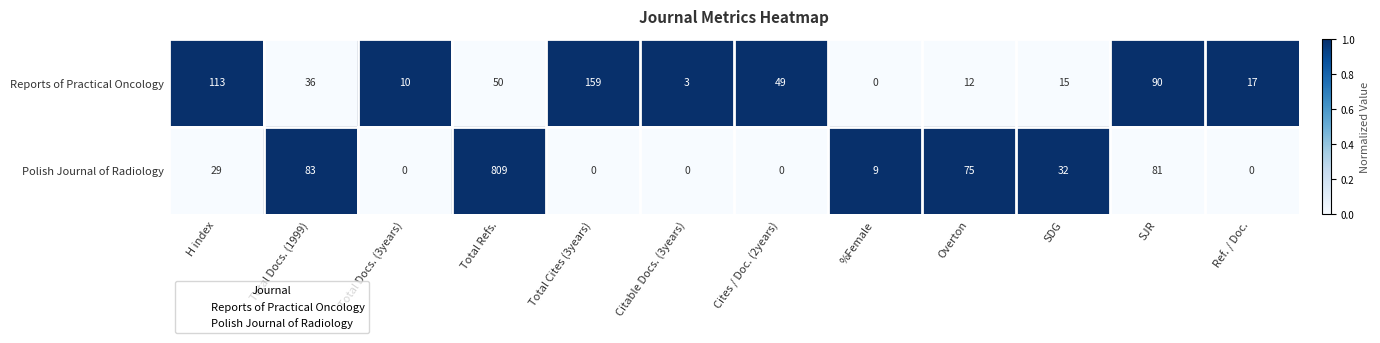

What is the maximum value shown in the chart?

809